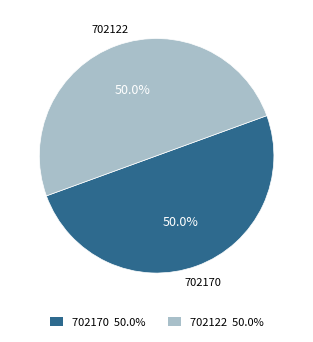

To the nearest percent, what is the average slice percentage?

50%